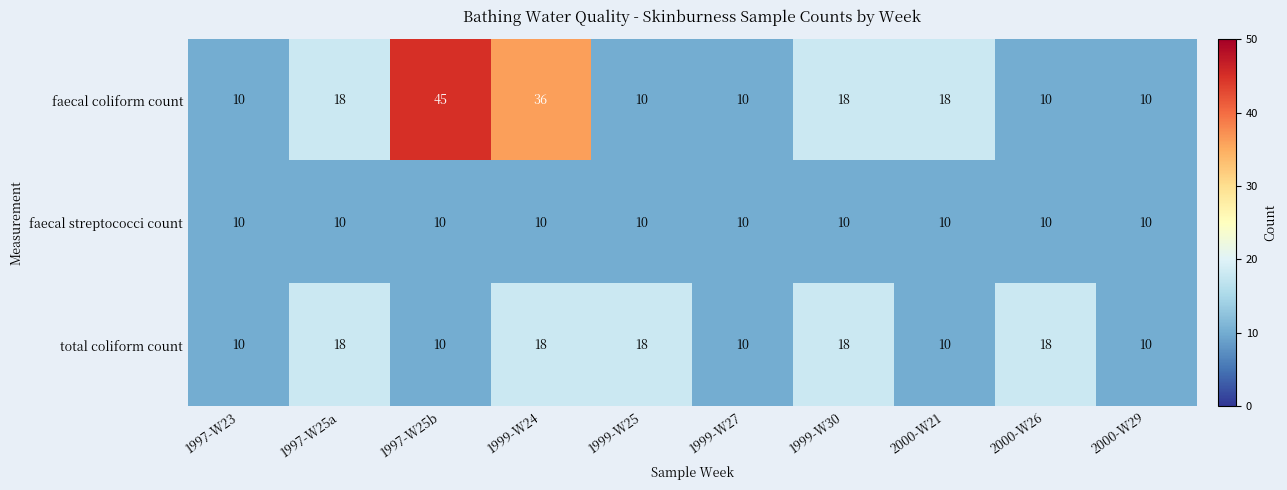

At which category is the sum across all series the highest?

1997-W25b